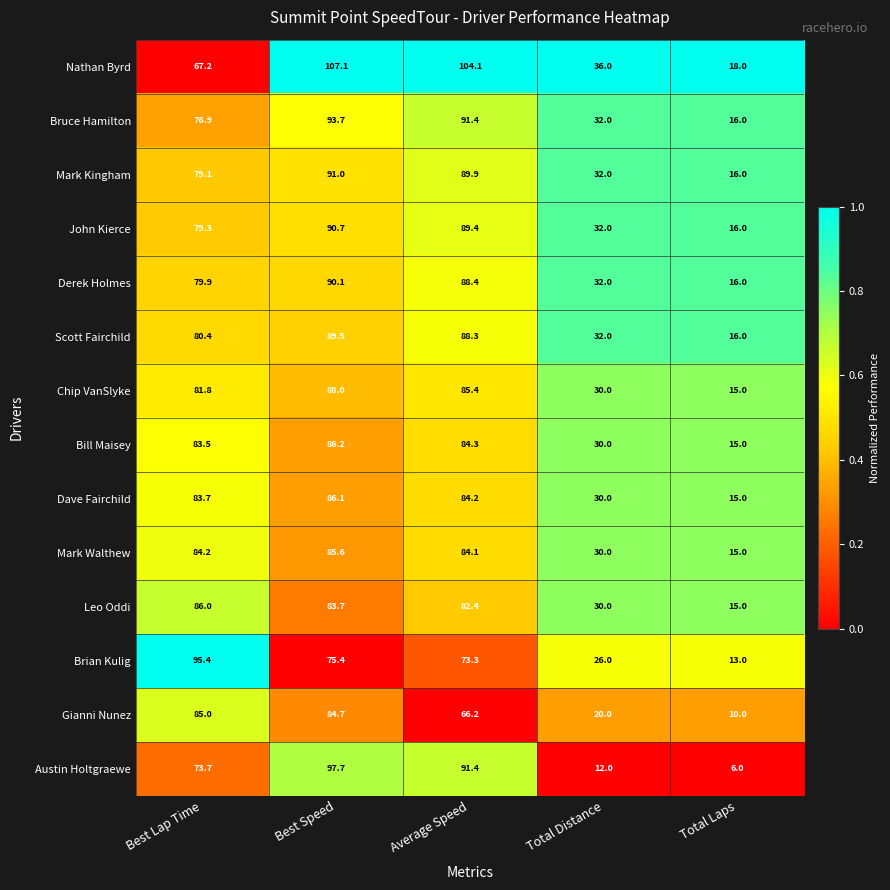

What is the total value across all series at Best Lap Time?

1136.1